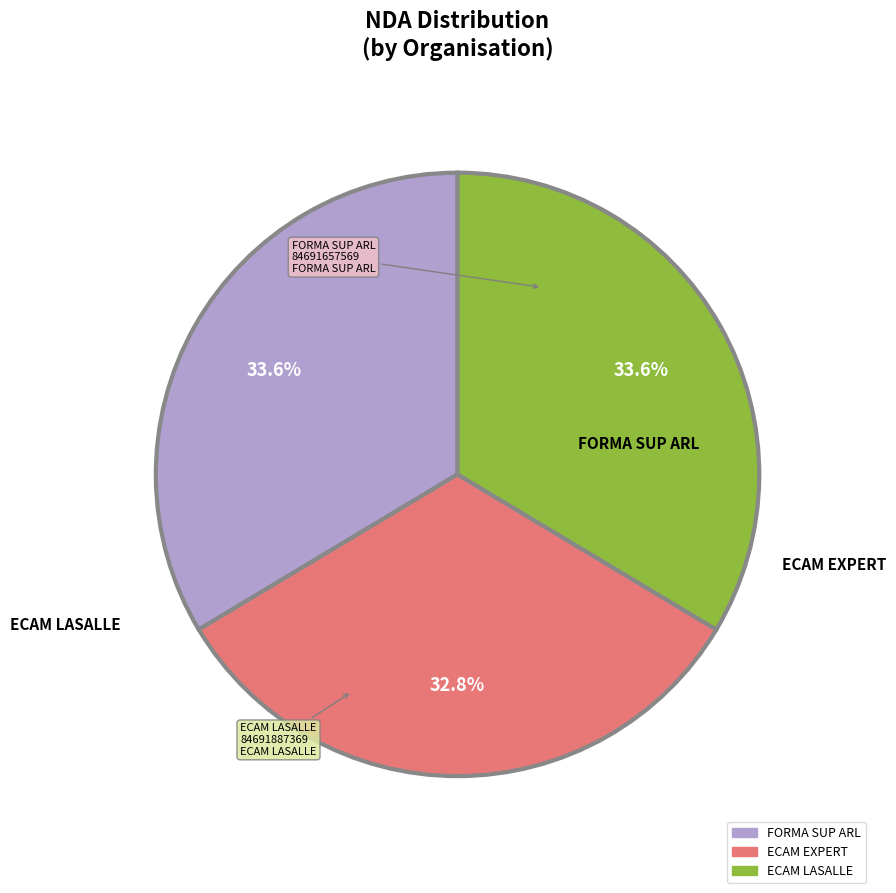

To the nearest percent, what portion does ECAM EXPERT represent?

33%